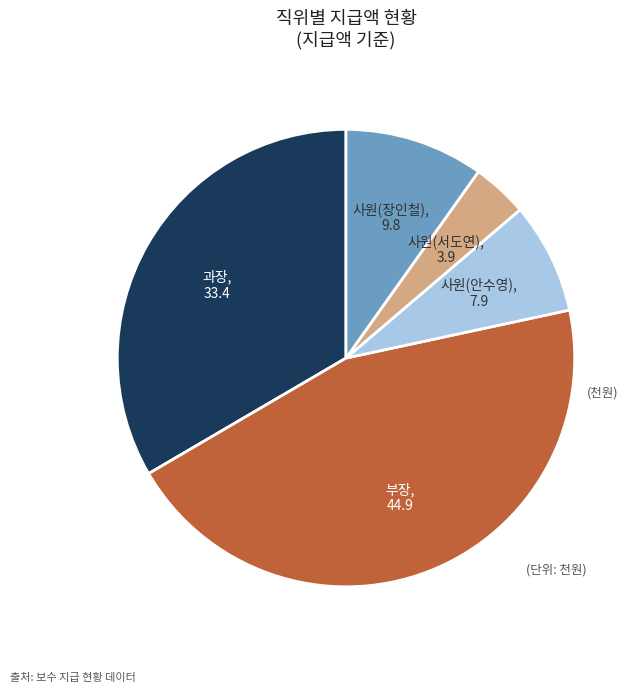

Count the number of slices in the pie.

5